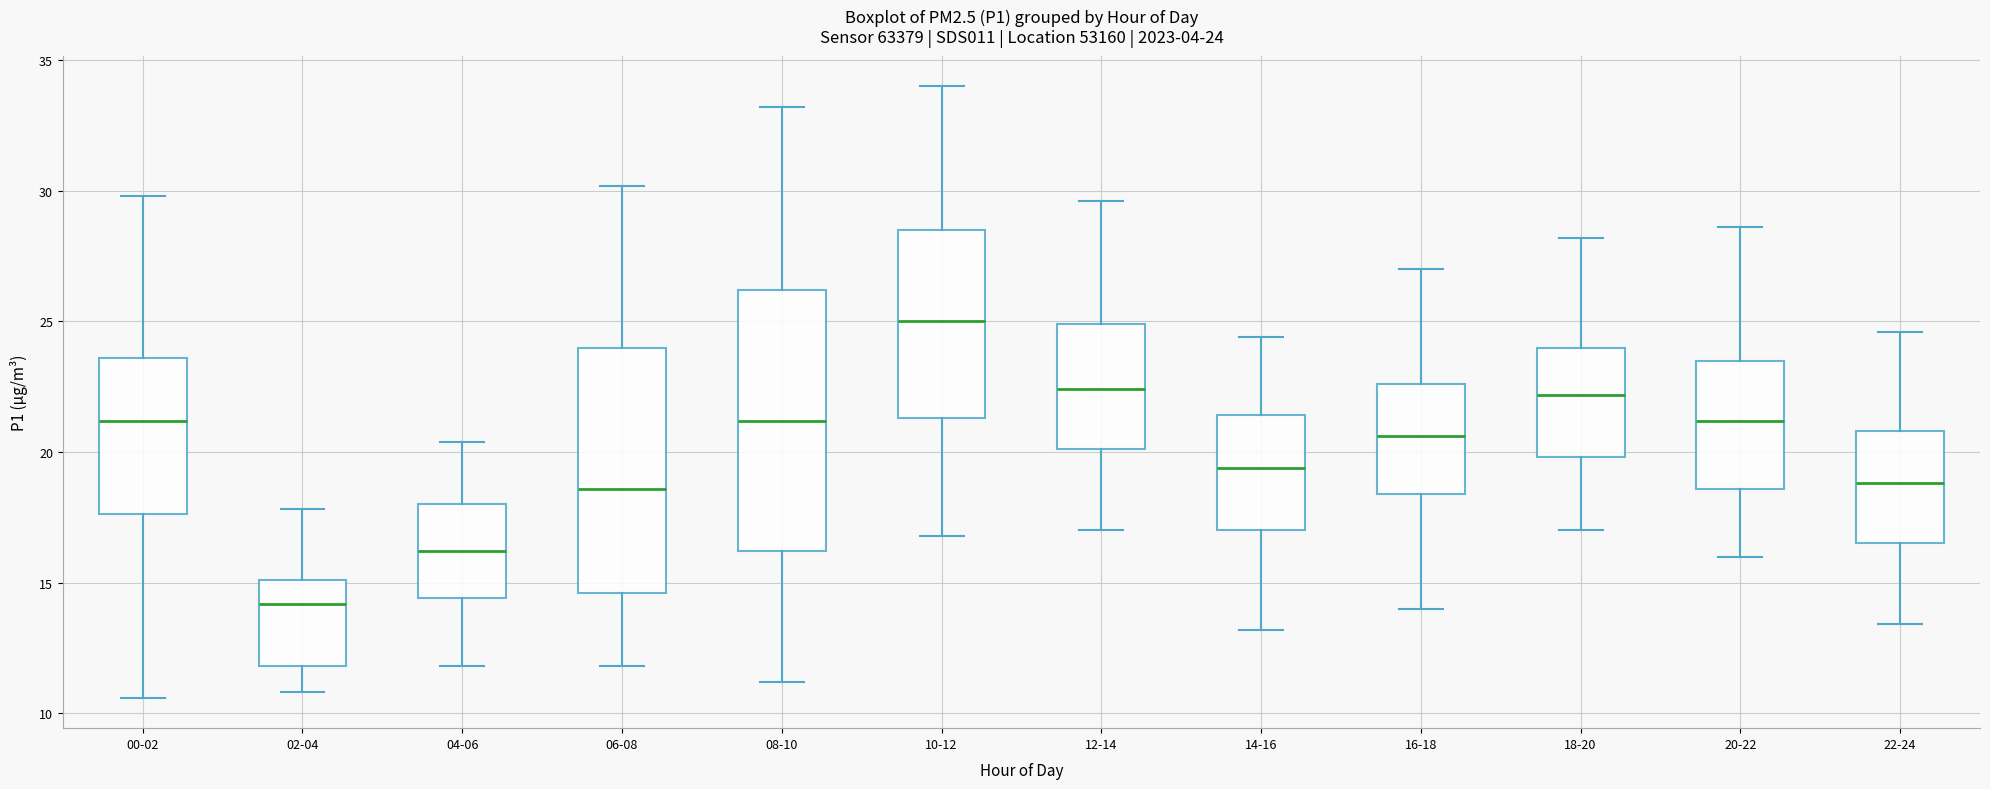

Which box is the tallest, from its lower edge to its upper edge?

08-10